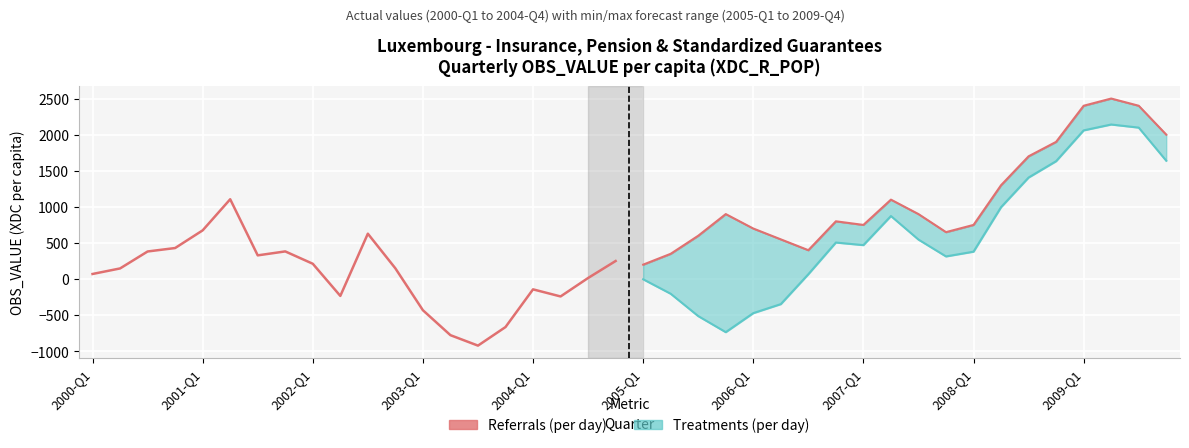

The value of Forecast max at 2005-Q1 is 89.5. True or false?

False